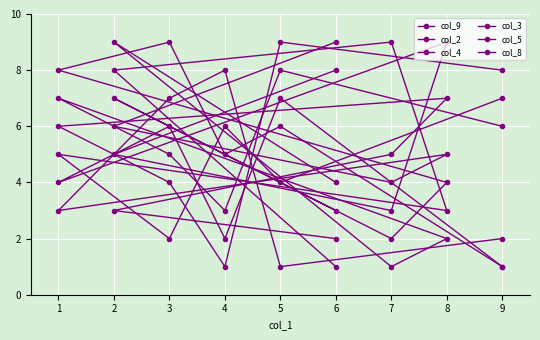

How many lines are shown in the chart?

6